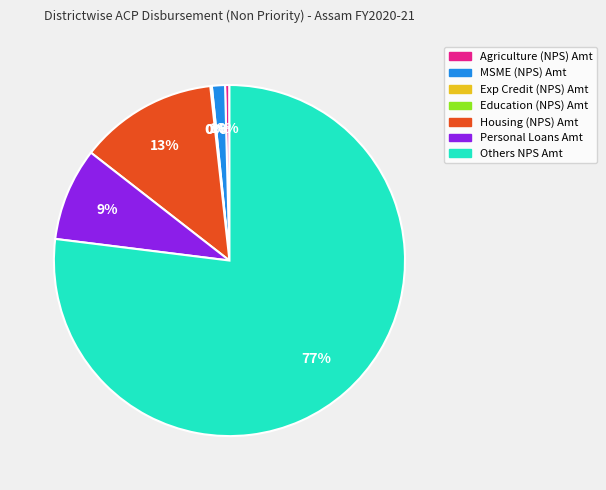

To the nearest percent, what portion does Housing (NPS) Amt represent?

13%